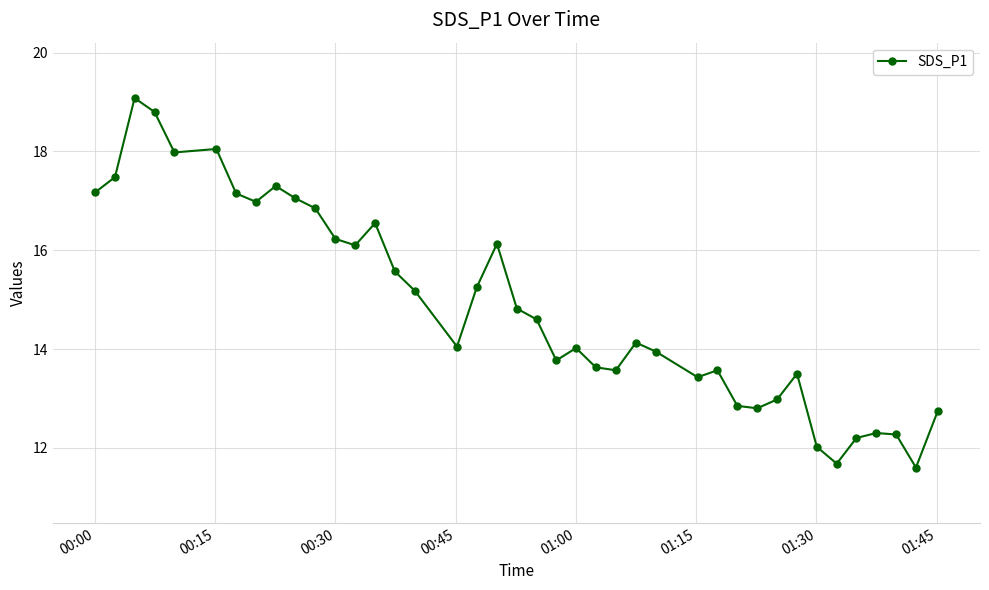

What is the greatest value displayed?

19.1